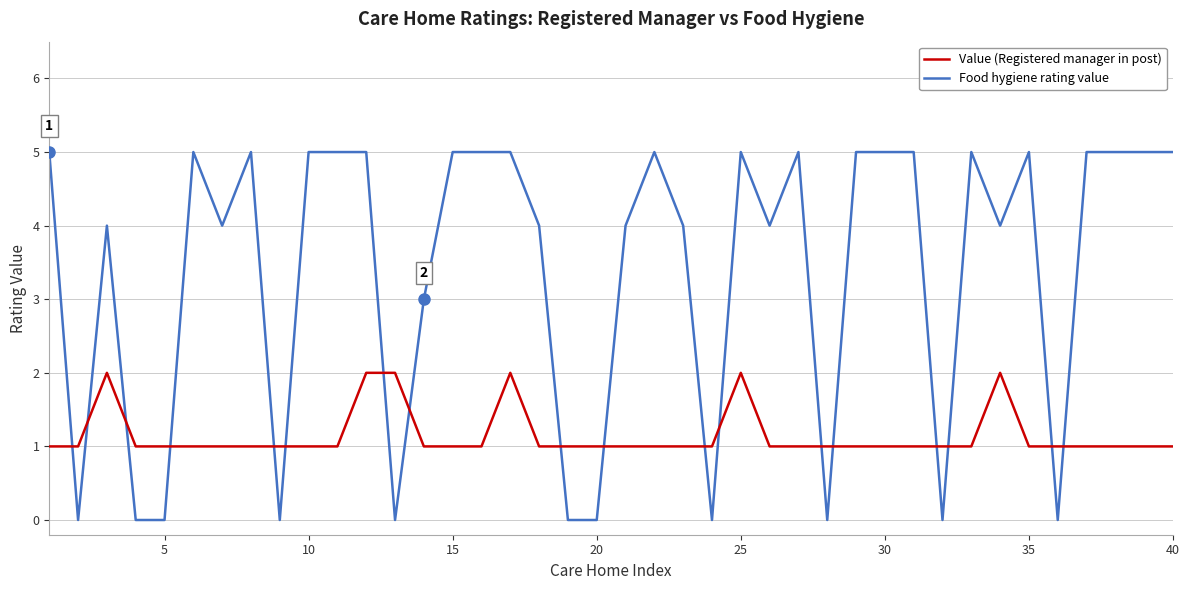

Which series has the largest total across all categories?

Food hygiene rating value